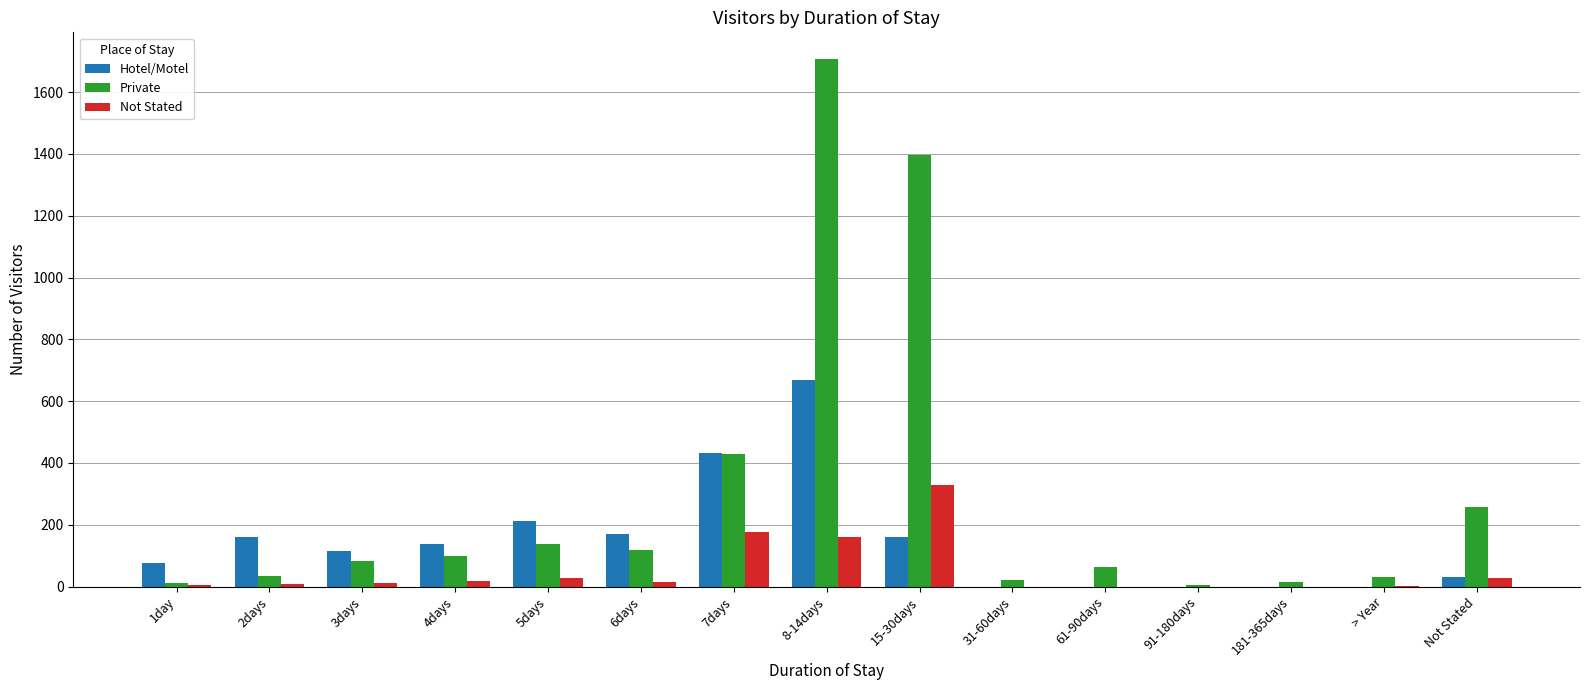

Which series has the largest total across all categories?

Private